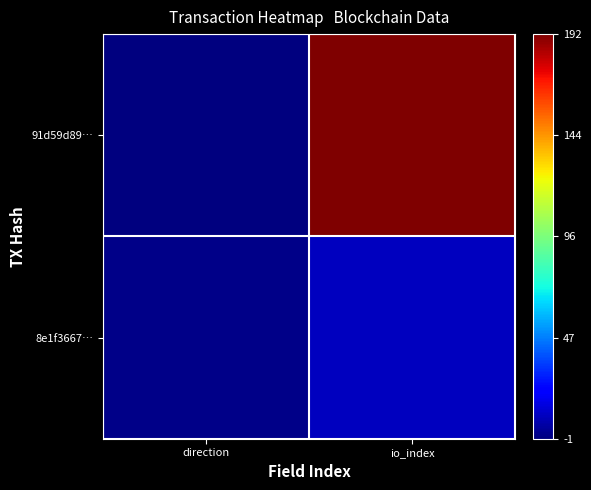

At io_index, list the series in order from largest to smallest.

91d59d89…, 8e1f3667…